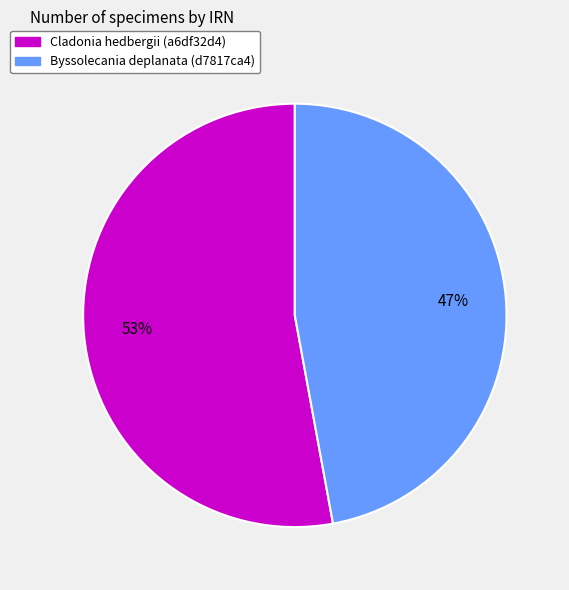

What is the largest slice in the pie chart?

Cladonia hedbergii (a6df32d4)